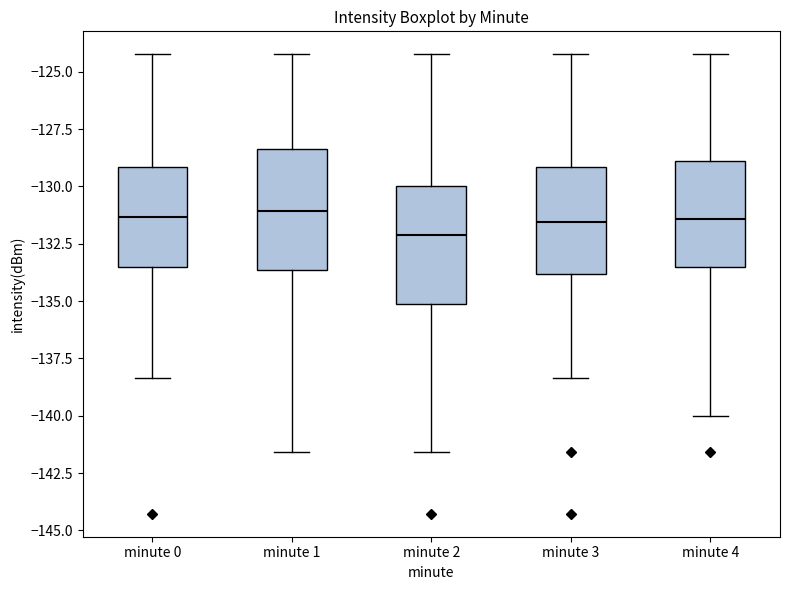

Reading left to right, transcribe this box plot: for each box, give where its median line is, the range the box spans, and where its two whiskers end, as read against the y-axis. The values are not printed on the chart, so give them approximately, as read against the axis.

minute 0: median -131.5, box -133.5 to -129.0, whiskers -138.5 to -124.0
minute 1: median -131.0, box -133.5 to -128.5, whiskers -141.5 to -124.0
minute 2: median -132.0, box -135.0 to -130.0, whiskers -141.5 to -124.0
minute 3: median -131.5, box -134.0 to -129.0, whiskers -138.5 to -124.0
minute 4: median -131.5, box -133.5 to -129.0, whiskers -140.0 to -124.0